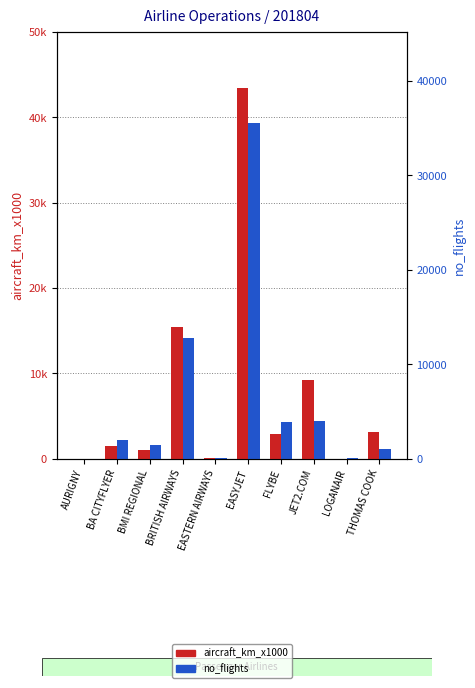

What is the sum of the aircraft_km_x1000 values at FLYBE and LOGANAIR?

2961